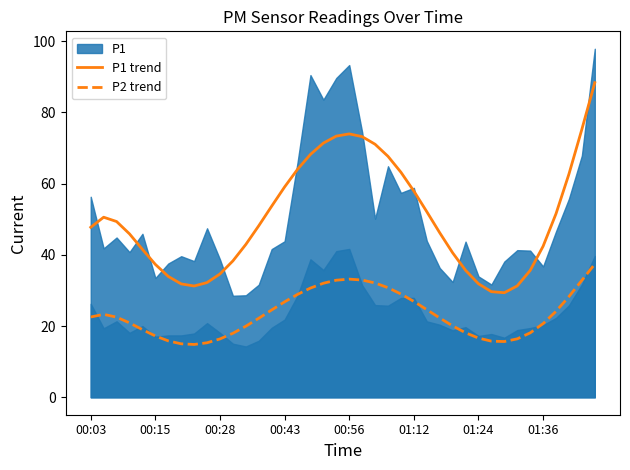

True or false: P2 trend has a value of 20.7 at 01:36.

True